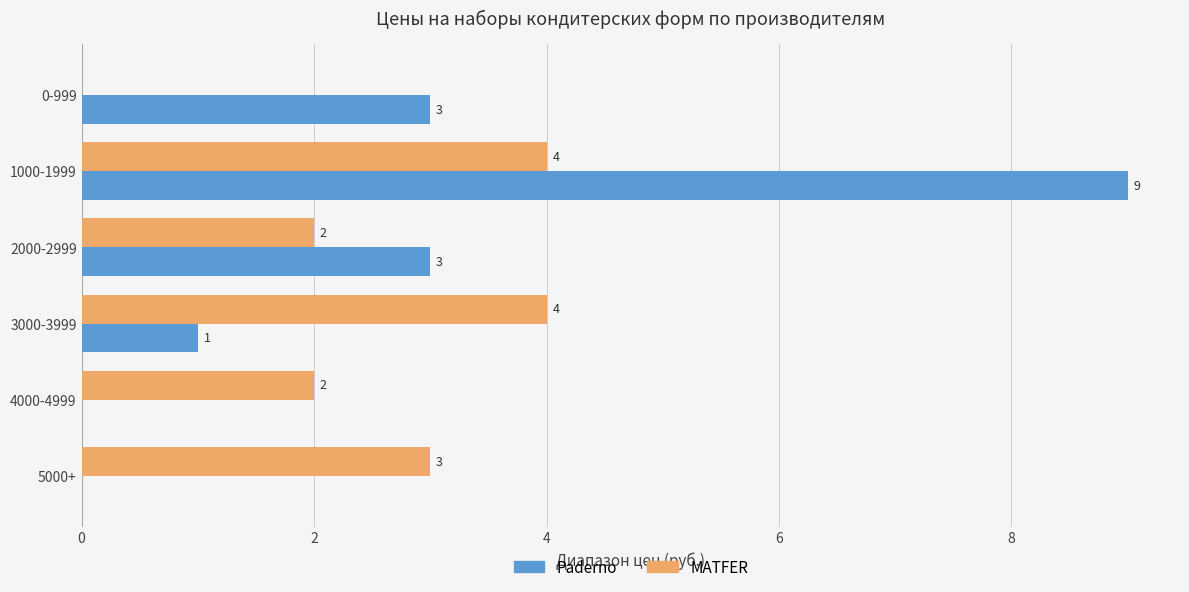

How many Paderno values are between 0 and 3?

5